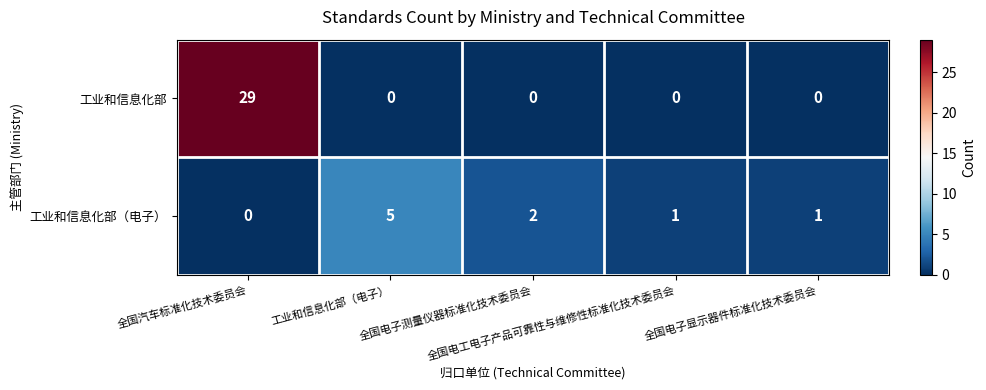

At how many categories does at least one series exceed 21?

1